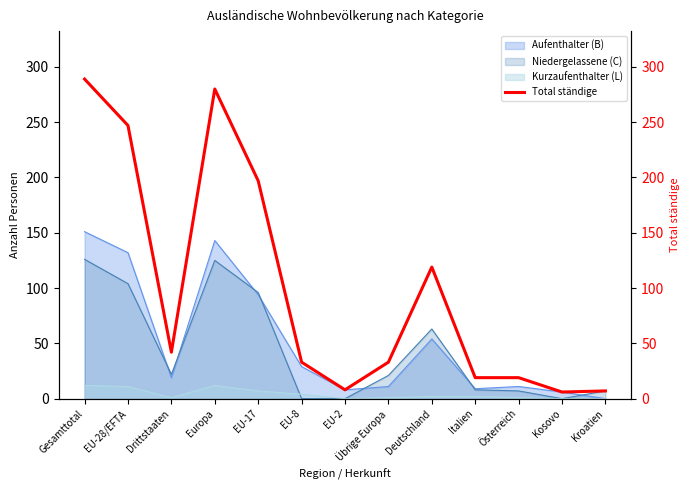

How many interior local valleys (lower than both neighbors) does the data have?

3